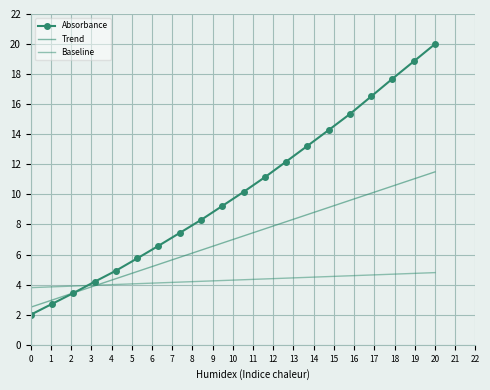

True or false: Absorbance has more than 2 points higher than both neighbors.

False